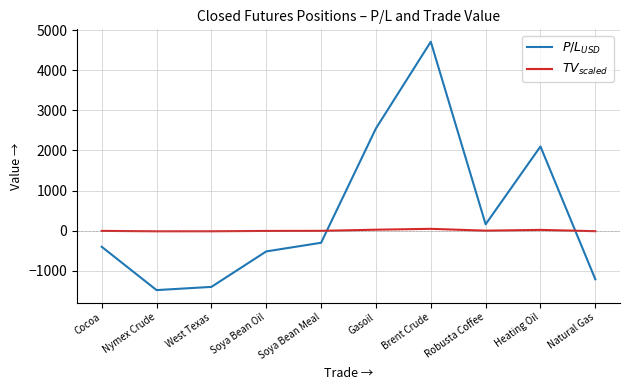

Where does the $TV_{scaled}$ series first go above -3?

Gasoil